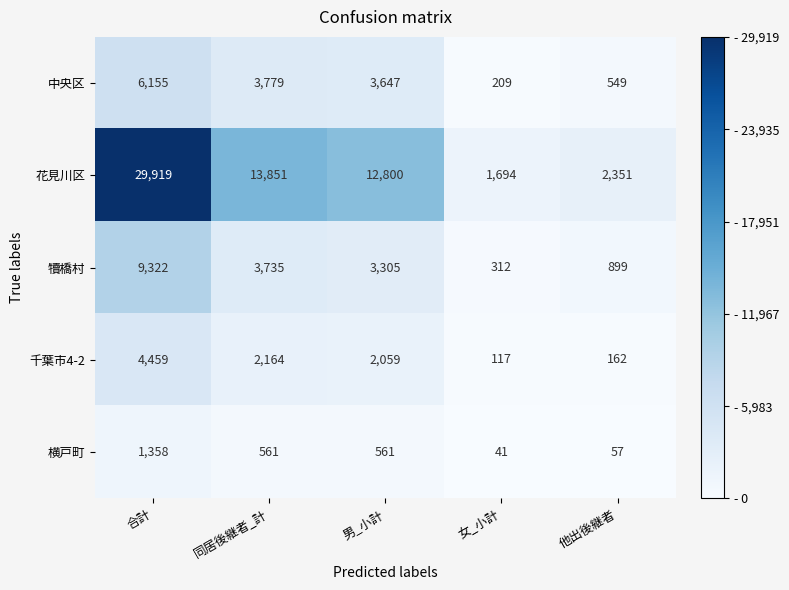

True or false: 犢橋村 has a value of 3713 at 合計.

False